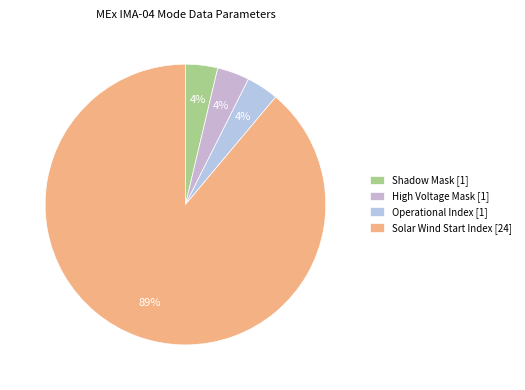

How many slices are in this pie chart?

4